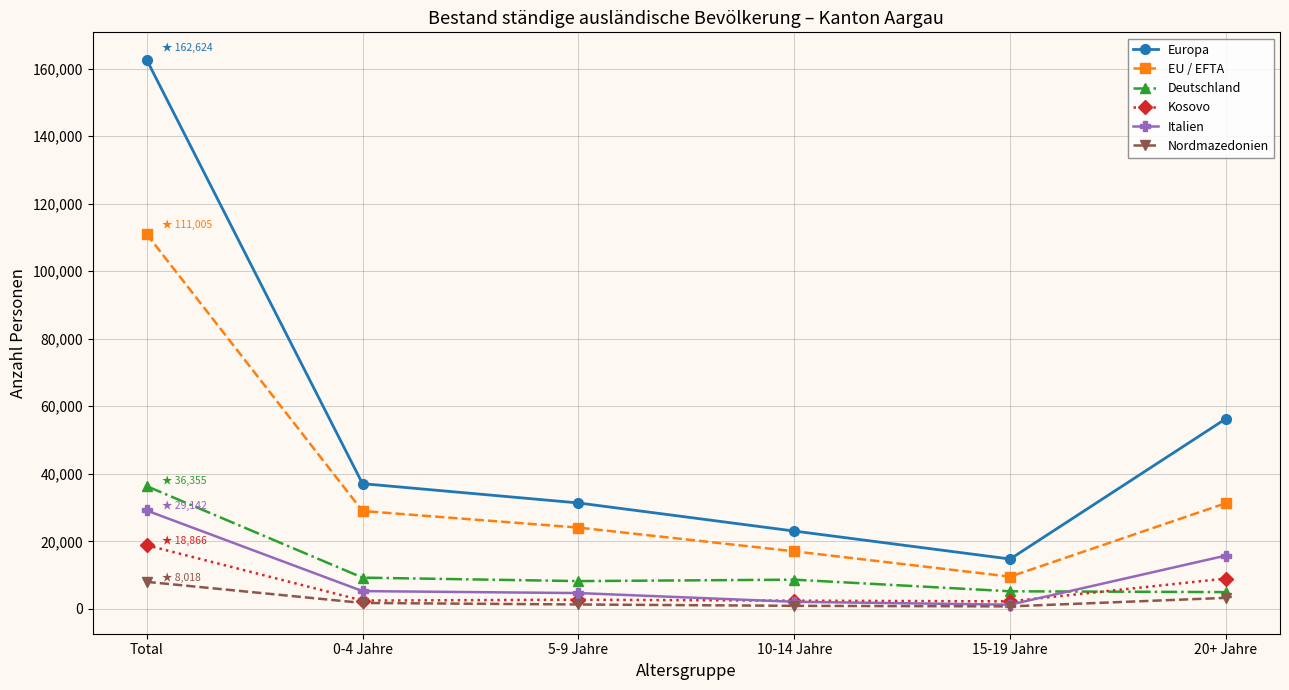

In EU / EFTA, how many points are lower than both neighbors (excluding endpoints)?

1